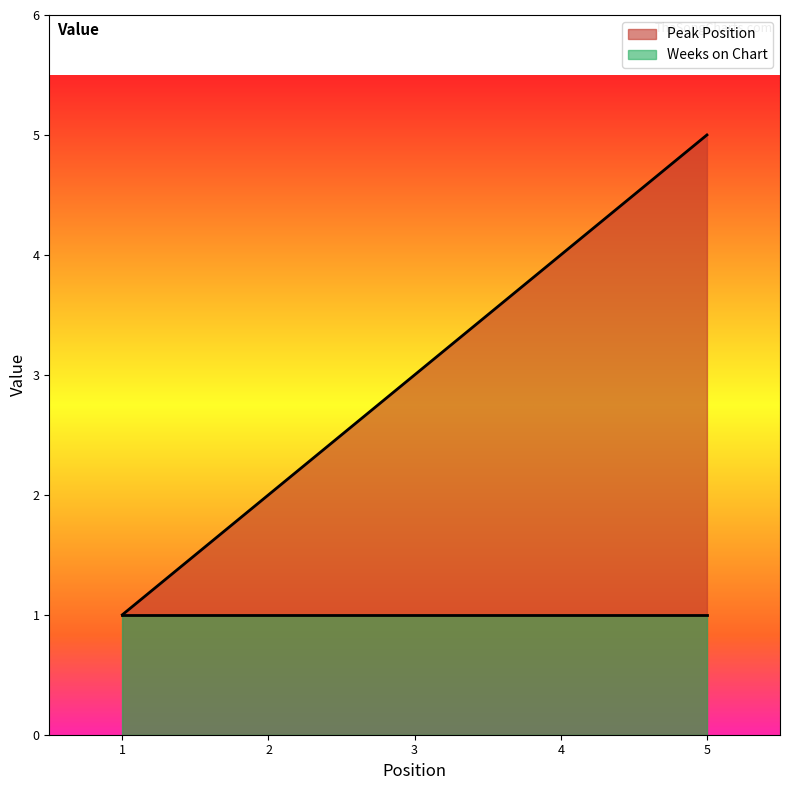

The Peak Position series shows 3 at 3. True or false?

True